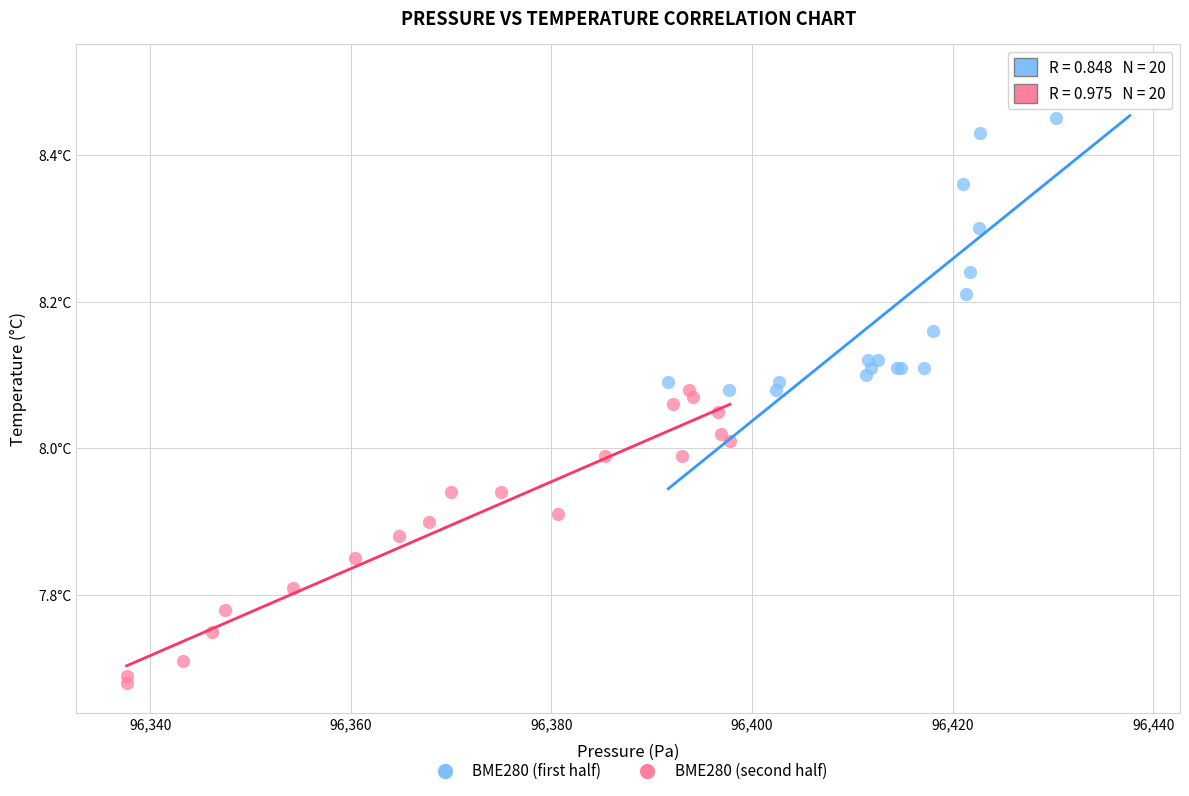

What are all the series names shown in the legend?

BME280 (first half), BME280 (second half)